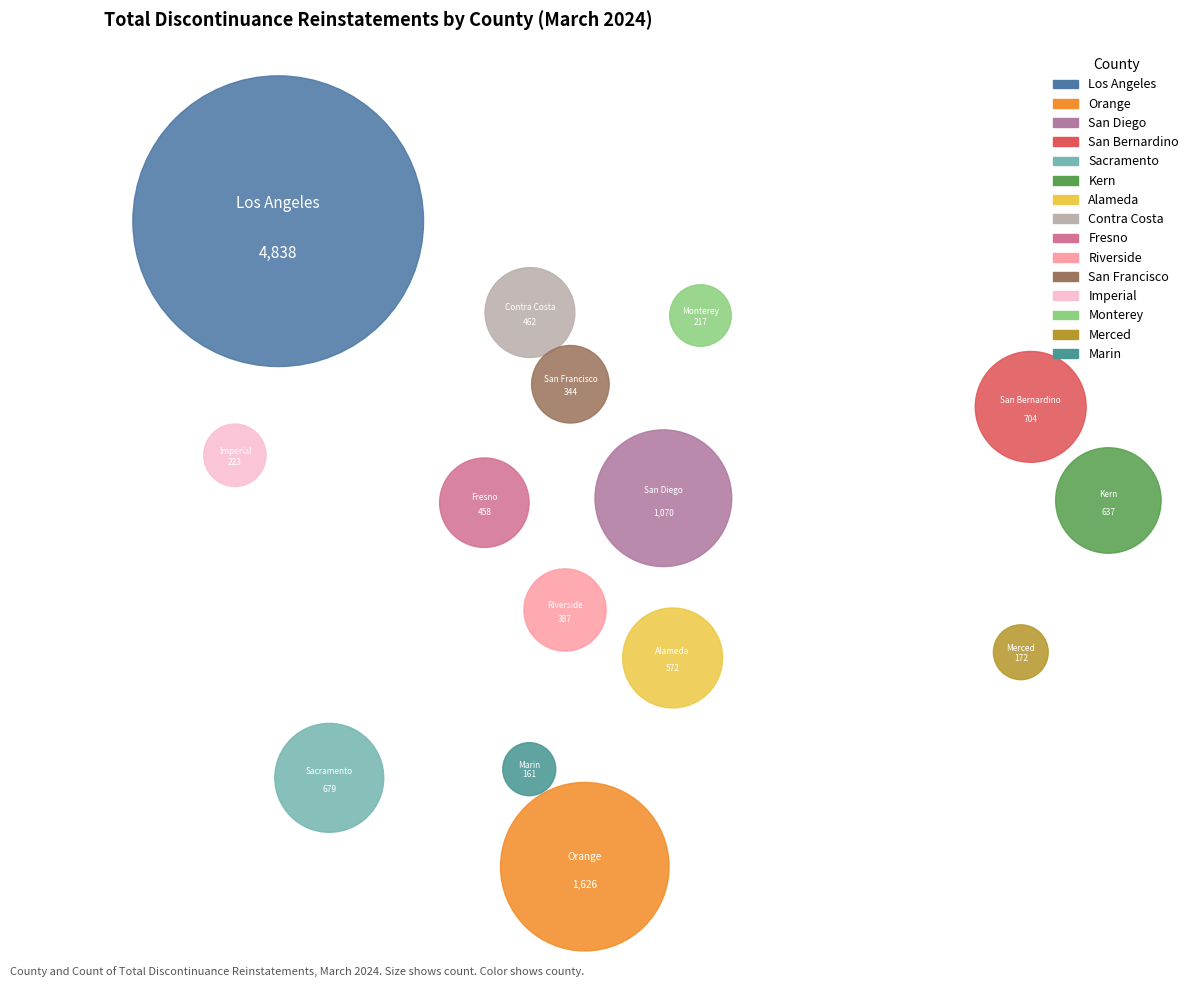

What is the ratio of the value at Riverside to the value at San Diego?

0.4